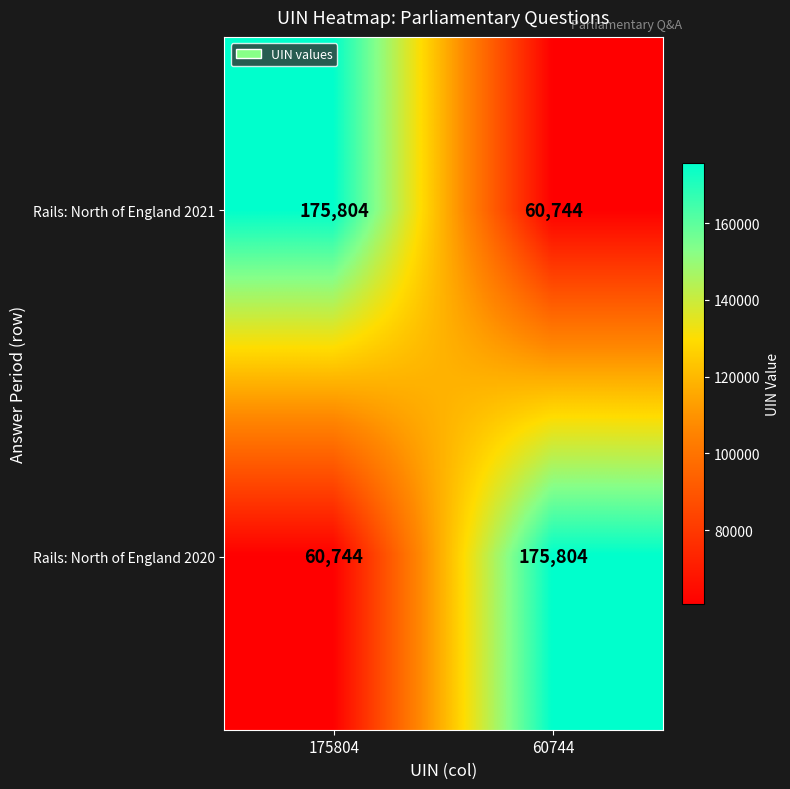

What is the sum of the Rails: North of England 2021 values at 175804 and 60744?

236548